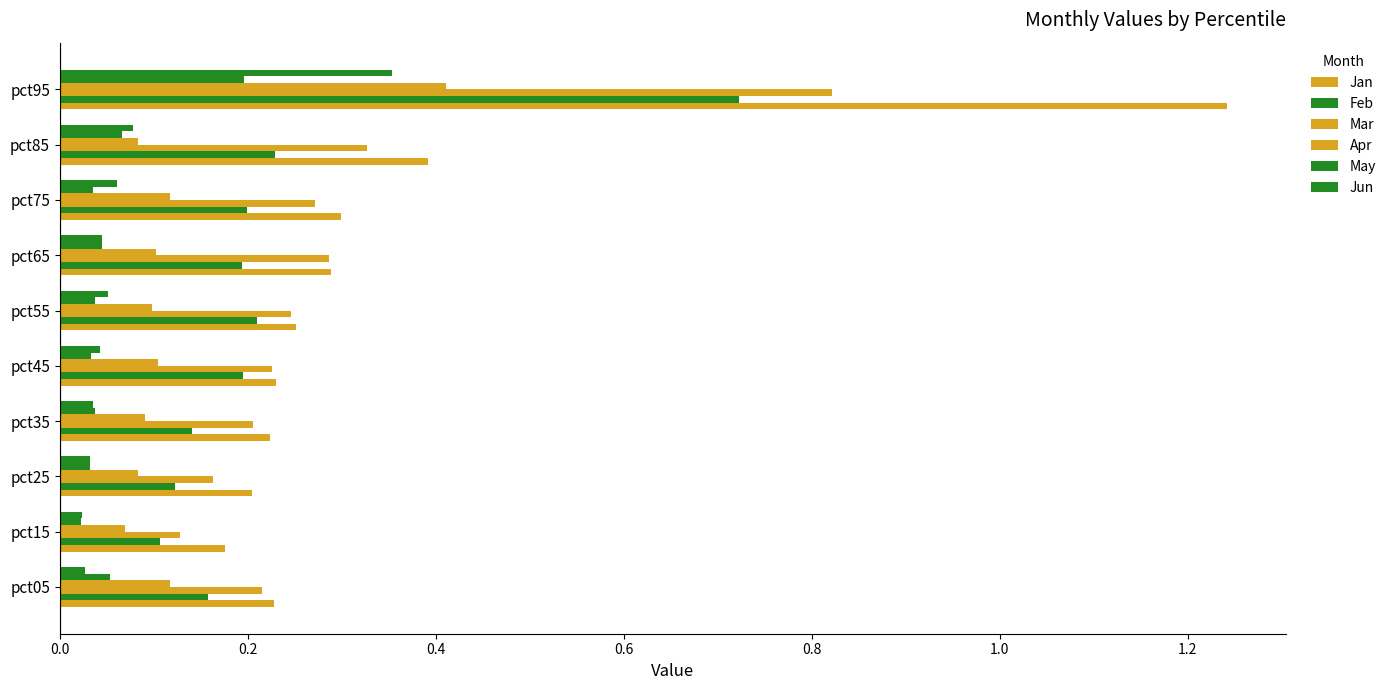

How many series are shown in this chart?

6